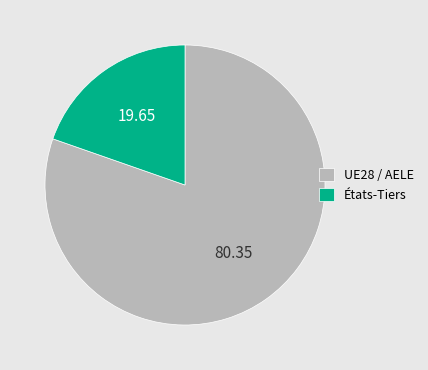

Do États-Tiers and UE28 / AELE together represent more than half of the pie?

Yes